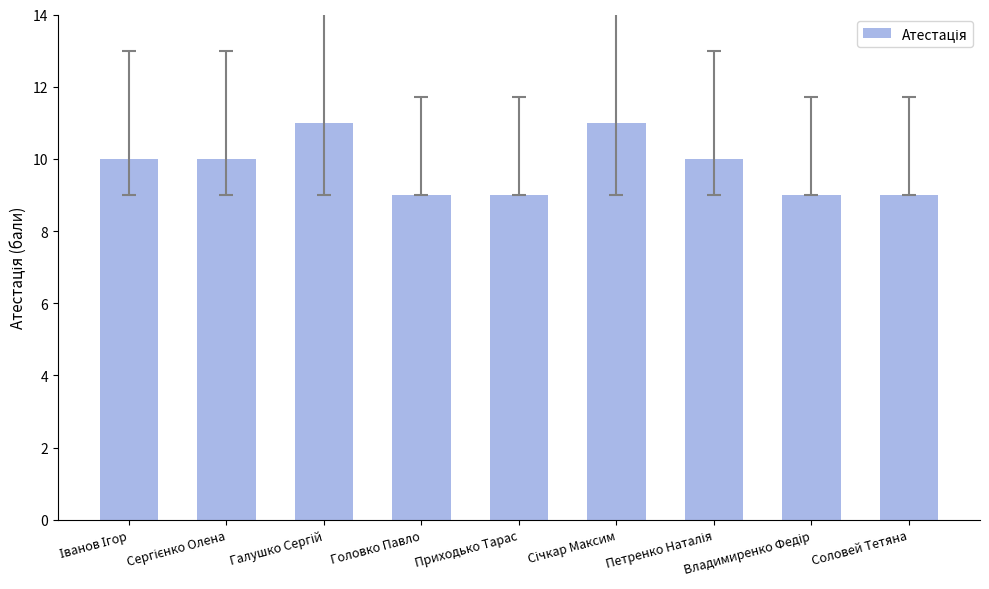

The value at Головко Павло is 5. True or false?

False